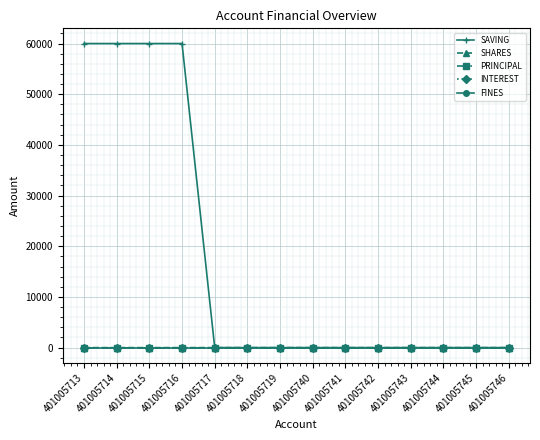

How many SAVING values are between 0 and 60000?

14